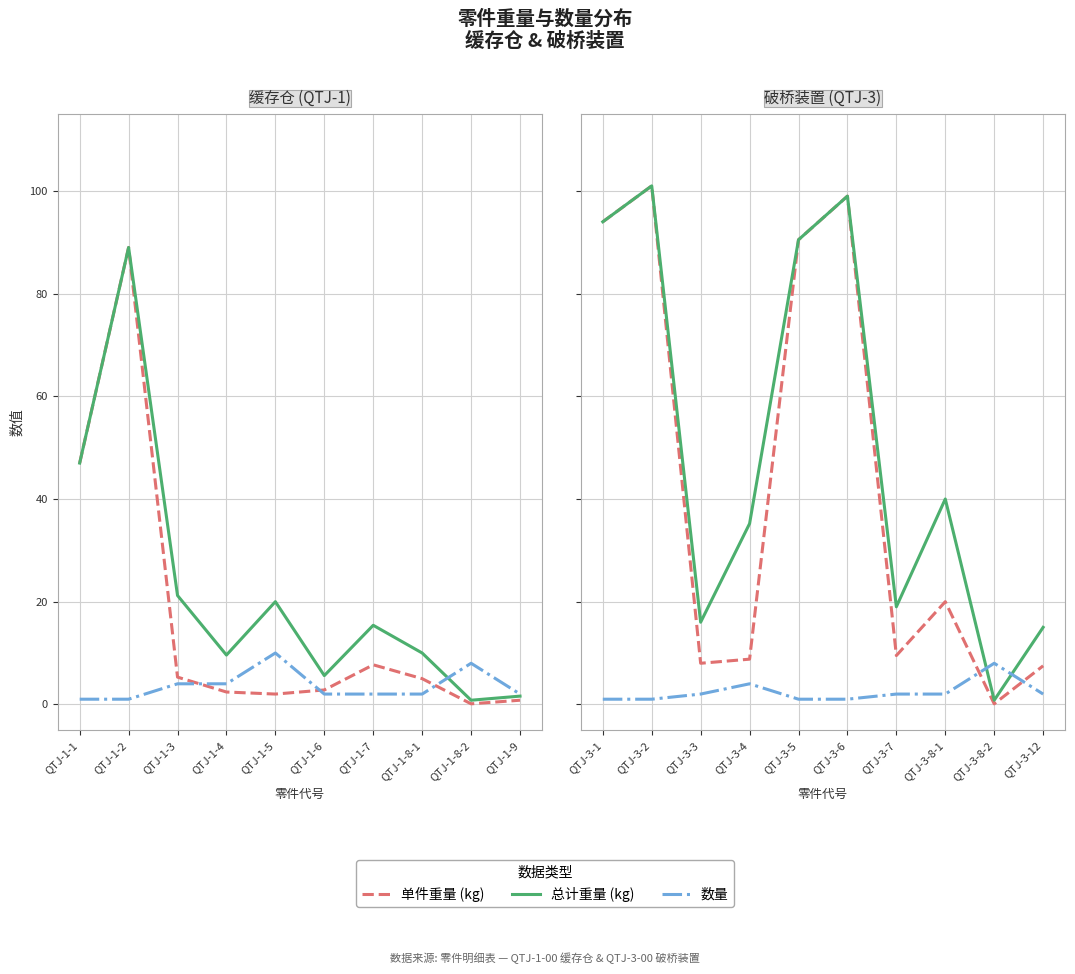

What is the maximum value shown in the chart?

101.0